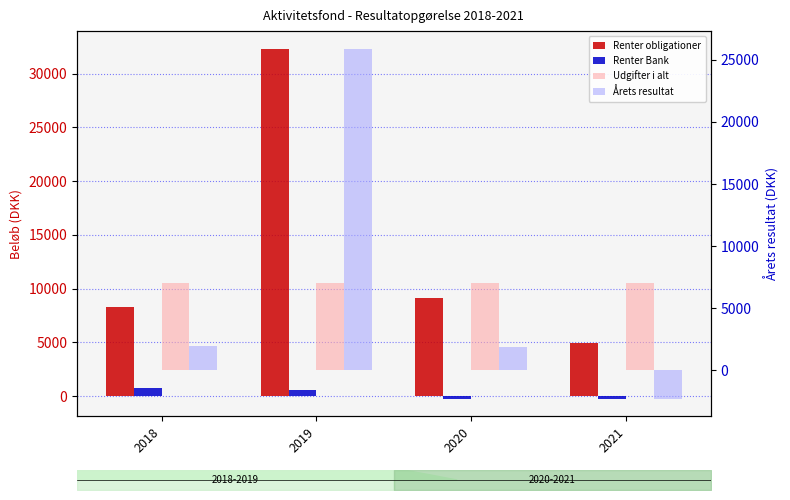

Rank the series by their maximum value, from lowest to highest.

Renter Bank, Udgifter i alt, Årets resultat, Renter obligationer